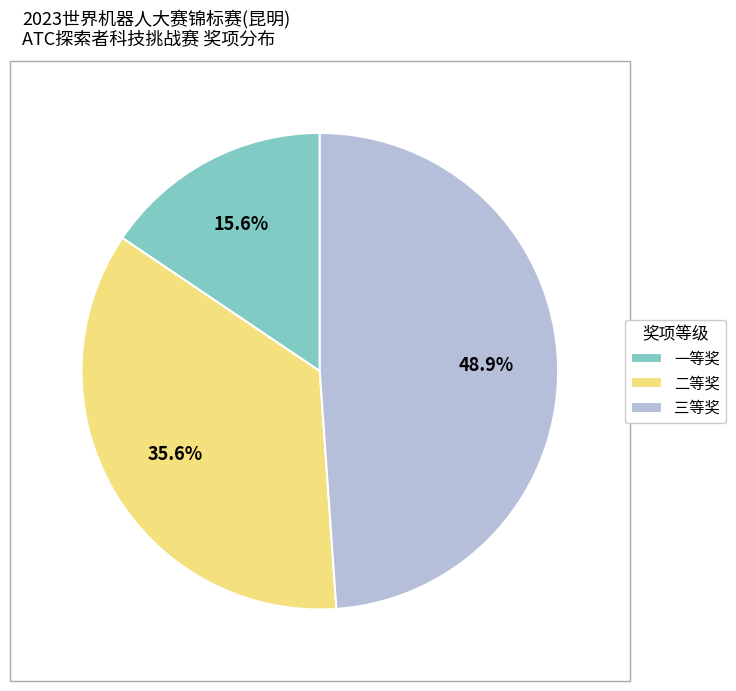

Does 一等奖 represent more than half of the total?

No